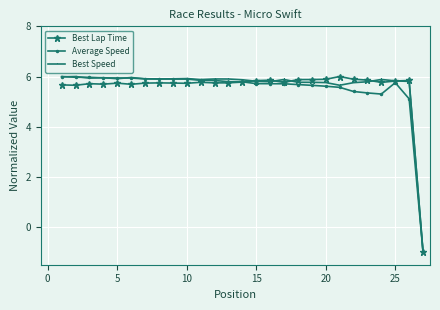

What is the value of the Best Lap Time point at the 12th from the left?

5.7